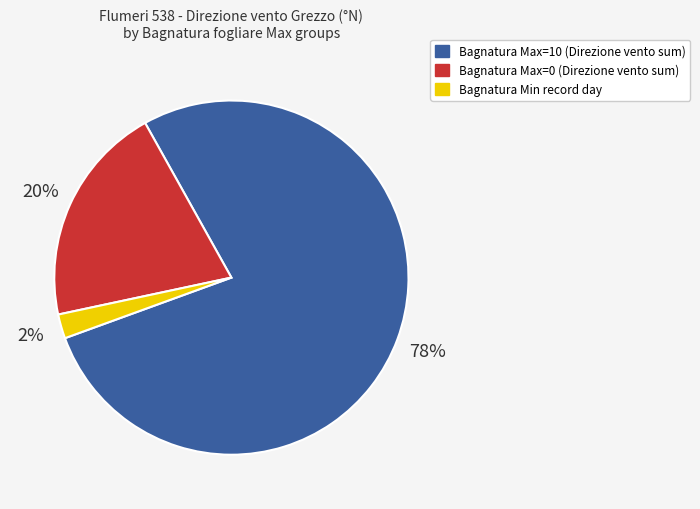

Is there any slice that represents more than half of the pie?

Yes